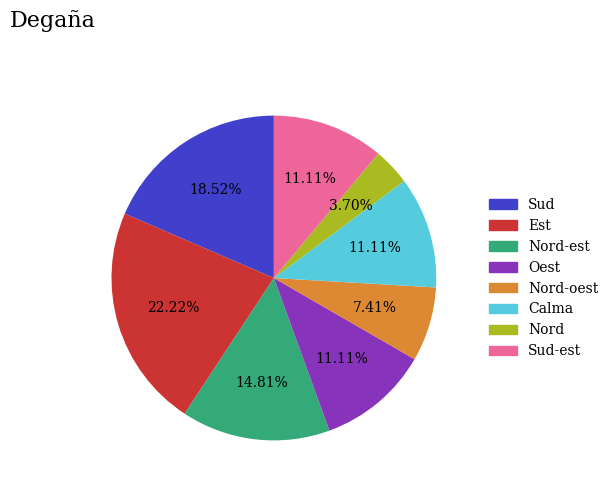

Between Nord and Calma, which is larger?

Calma